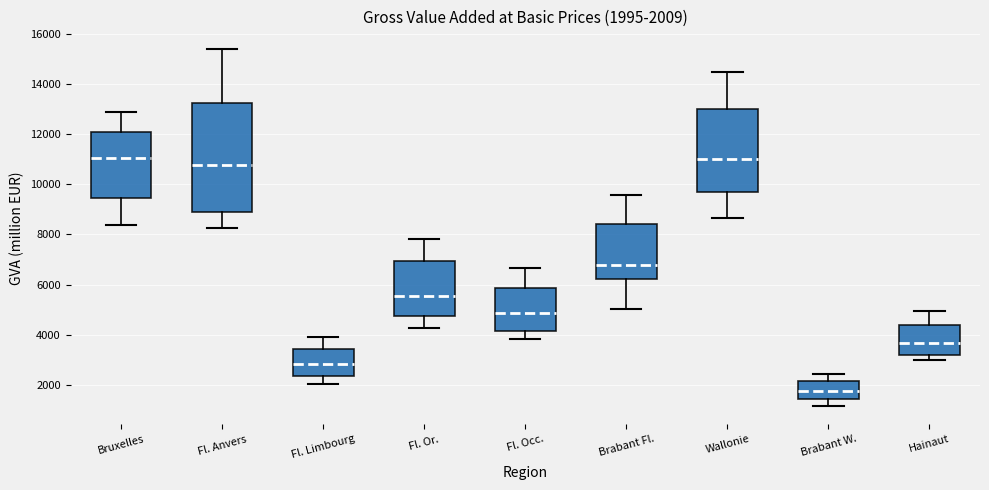

Comparing the boxes themselves (not the whiskers), which one is the tallest?

Fl. Anvers